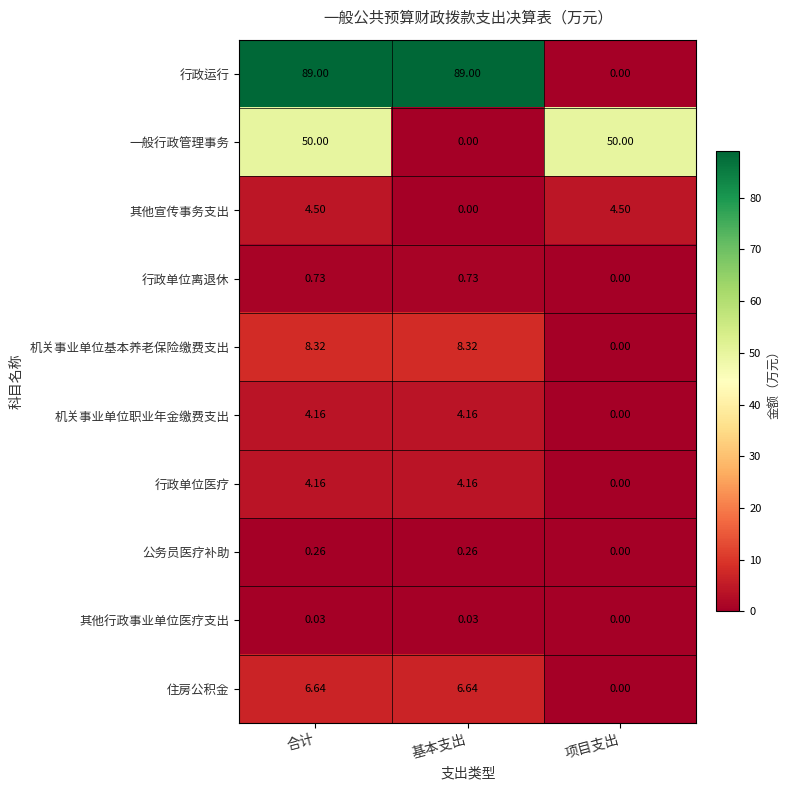

Where does the 机关事业单位职业年金缴费支出 series first go above 4?

合计